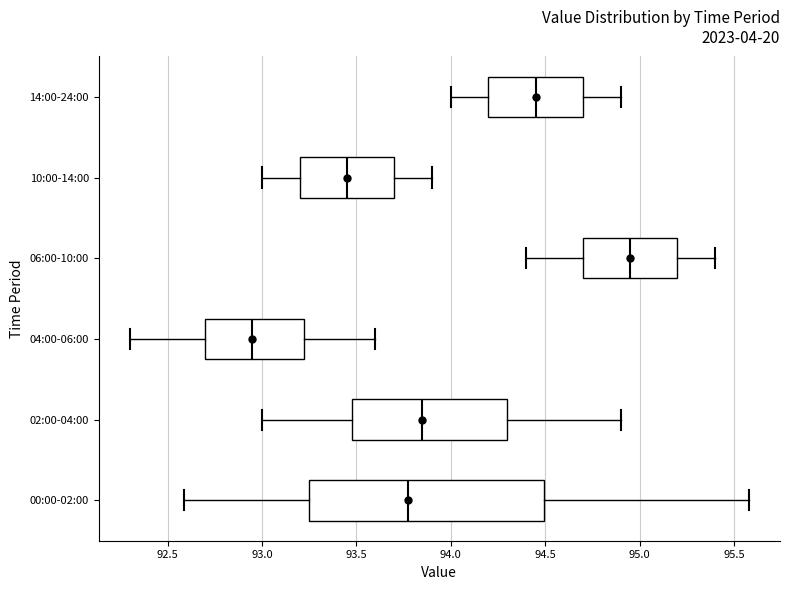

Reading bottom to top, transcribe this box plot: for each box, give where its median line is, the range the box spans, and where its two whiskers end, as read against the x-axis. The values are not printed on the chart, so give them approximately, as read against the axis.

00:00-02:00: median 93.80, box 93.25 to 94.50, whiskers 92.60 to 95.60
02:00-04:00: median 93.85, box 93.50 to 94.30, whiskers 93.00 to 94.90
04:00-06:00: median 92.95, box 92.70 to 93.25, whiskers 92.30 to 93.60
06:00-10:00: median 94.95, box 94.70 to 95.20, whiskers 94.40 to 95.40
10:00-14:00: median 93.45, box 93.20 to 93.70, whiskers 93.00 to 93.90
14:00-24:00: median 94.45, box 94.20 to 94.70, whiskers 94.00 to 94.90